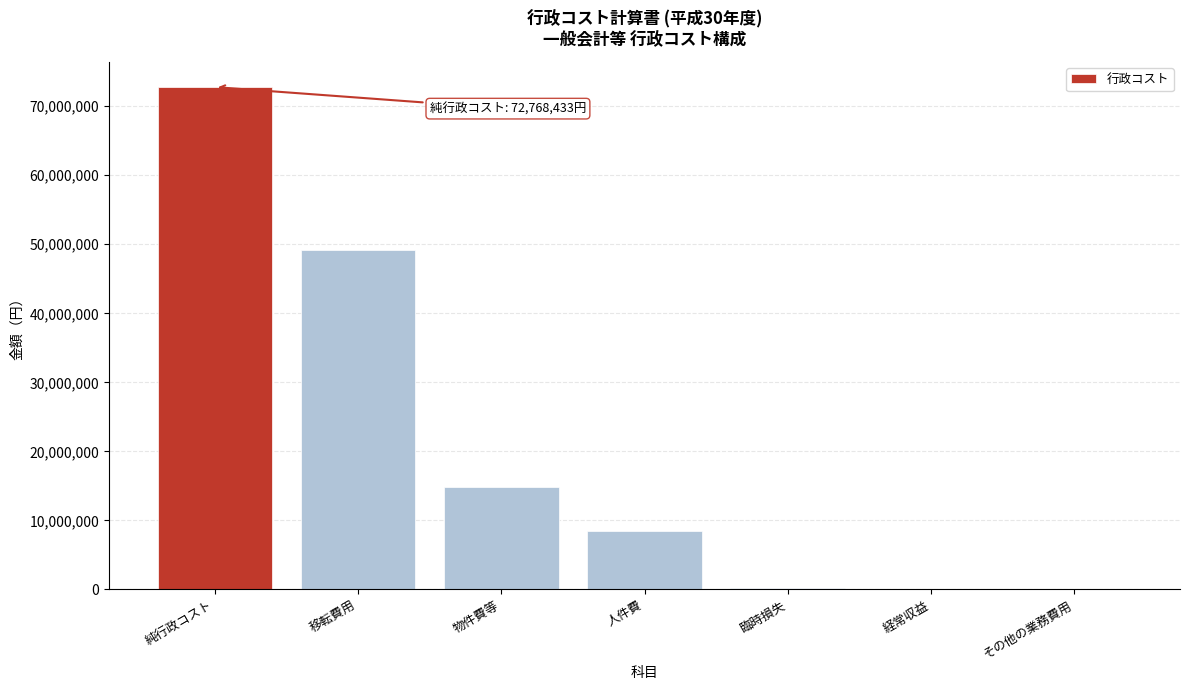

What is the greatest value displayed?

72768433